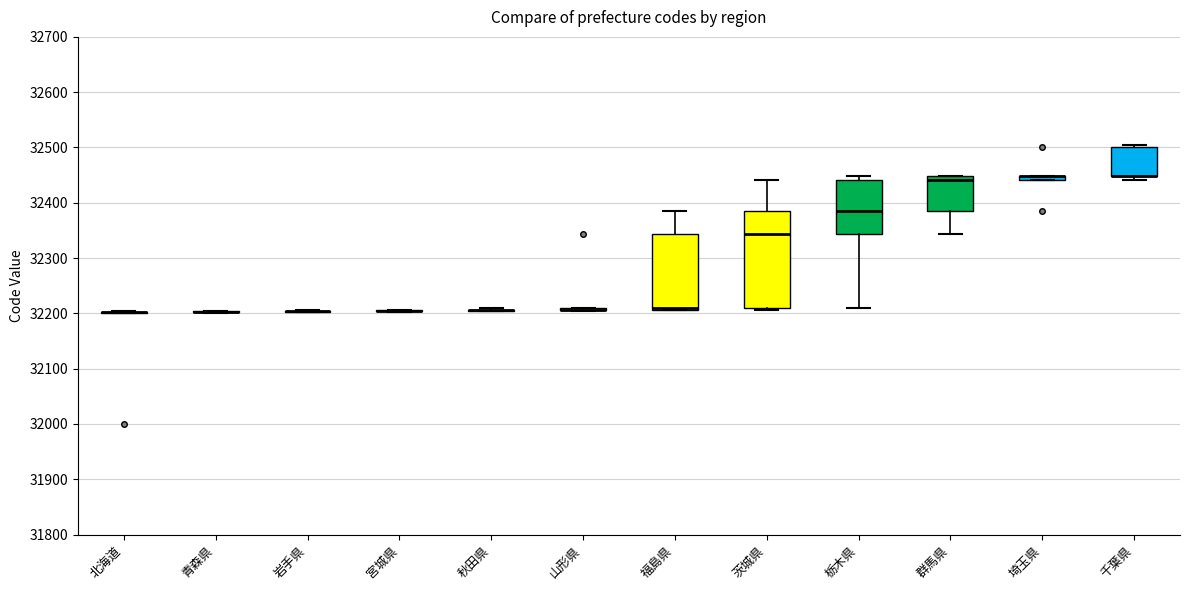

Which box is the tallest, from its lower edge to its upper edge?

茨城県